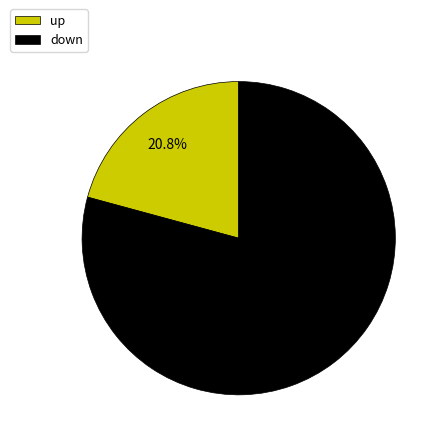

Is there a majority slice in this chart?

Yes